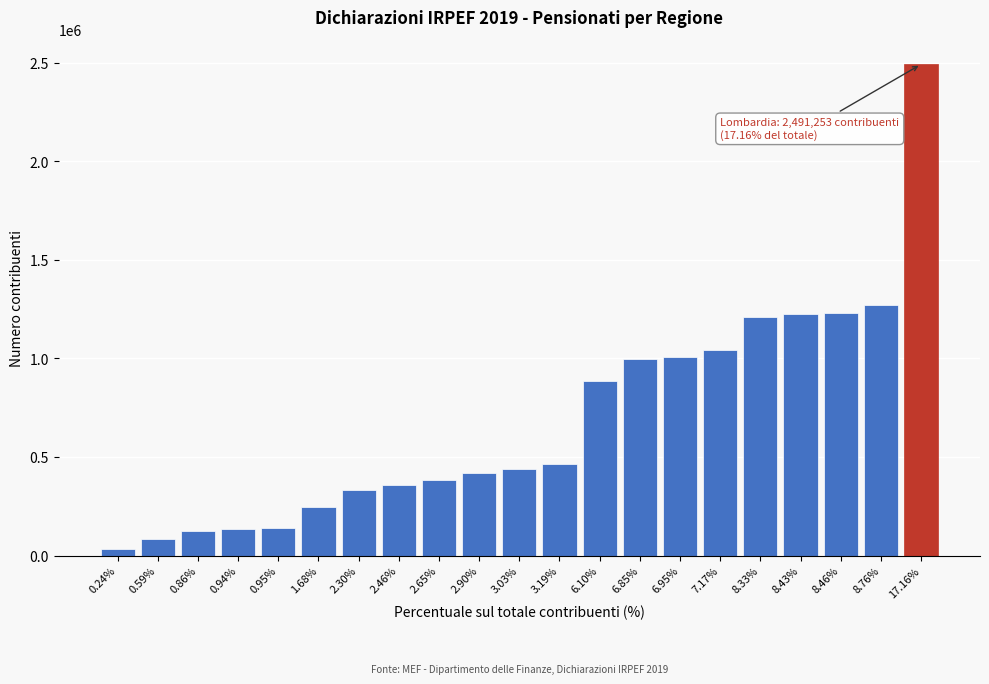

What is the change in value from 3.03% to 7.17%?

+600600